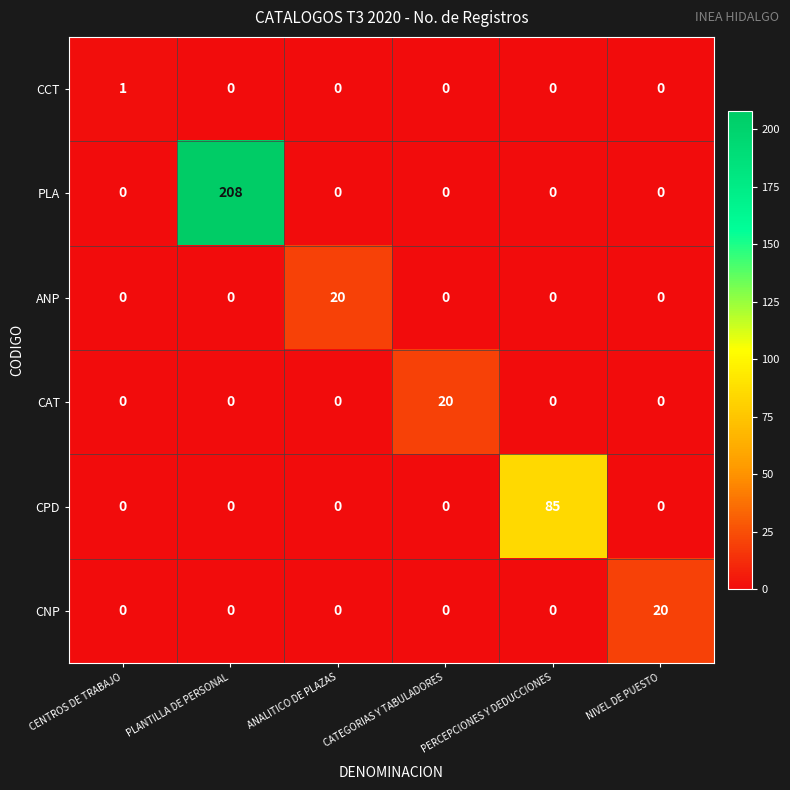

Which series changed the most between PLANTILLA DE PERSONAL and CATEGORIAS Y TABULADORES?

PLA